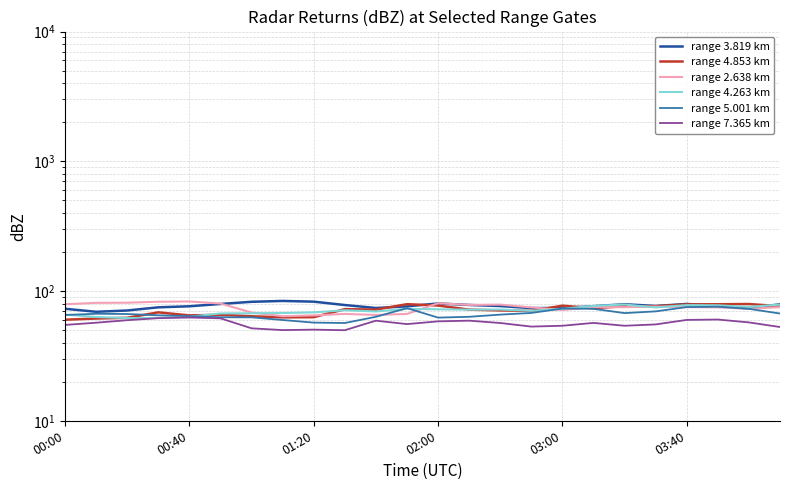

Reading left to right, list all the values displayed in this chart.

range 3.819 km: 73.0	69.2	70.8	74.9	76.3	79.5	82.6	83.9	82.8	78.0	74.0	76.2	80.2	78.1	76.6	73.9	74.0	76.4	79.1	76.7	79.5	76.7	73.5	79.1
range 4.853 km: 60.1	61.4	62.2	68.5	64.9	65.6	63.9	62.7	62.9	72.5	71.9	79.2	77.3	71.9	70.9	70.3	77.1	73.8	76.4	76.4	78.9	79.1	79.4	76.4
range 2.638 km: 79.1	81.1	81.3	82.7	83.1	80.1	68.3	64.0	64.9	66.6	65.4	66.6	80.5	78.2	78.6	74.8	71.4	75.2	75.1	75.9	75.2	74.8	73.0	75.2
range 4.263 km: 65.8	63.1	61.9	62.0	63.4	67.2	67.4	67.7	68.5	71.1	69.6	72.8	72.3	71.8	72.0	70.4	73.0	76.8	78.7	74.8	77.9	77.6	75.4	78.7
range 5.001 km: 65.4	66.8	66.5	65.0	64.1	62.8	62.7	59.8	57.1	56.7	63.3	73.8	62.4	63.3	65.8	67.8	73.3	72.9	67.6	69.7	75.2	75.7	72.9	67.1
range 7.365 km: 54.8	57.0	59.6	61.8	62.5	61.6	51.6	50.0	50.4	49.9	59.1	55.6	58.4	59.1	56.7	53.2	54.0	56.8	54.0	55.3	59.9	60.3	57.3	52.8